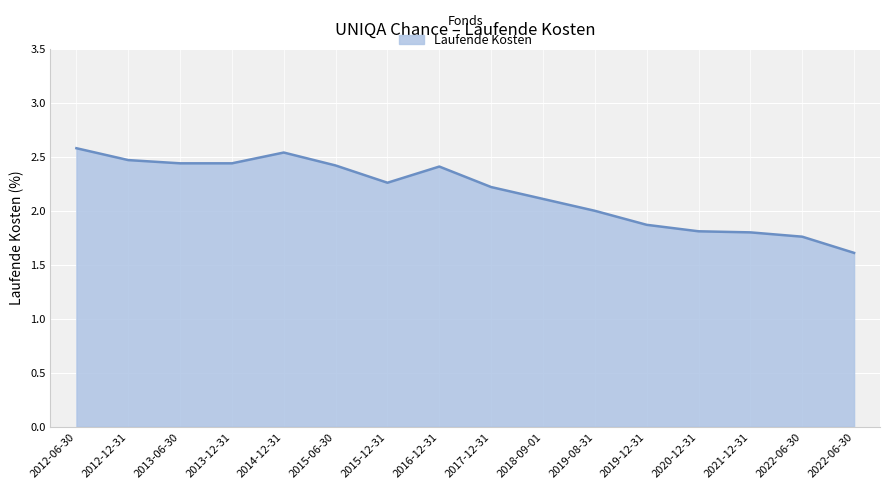

At which label is the value closest to 2?

2019-08-31